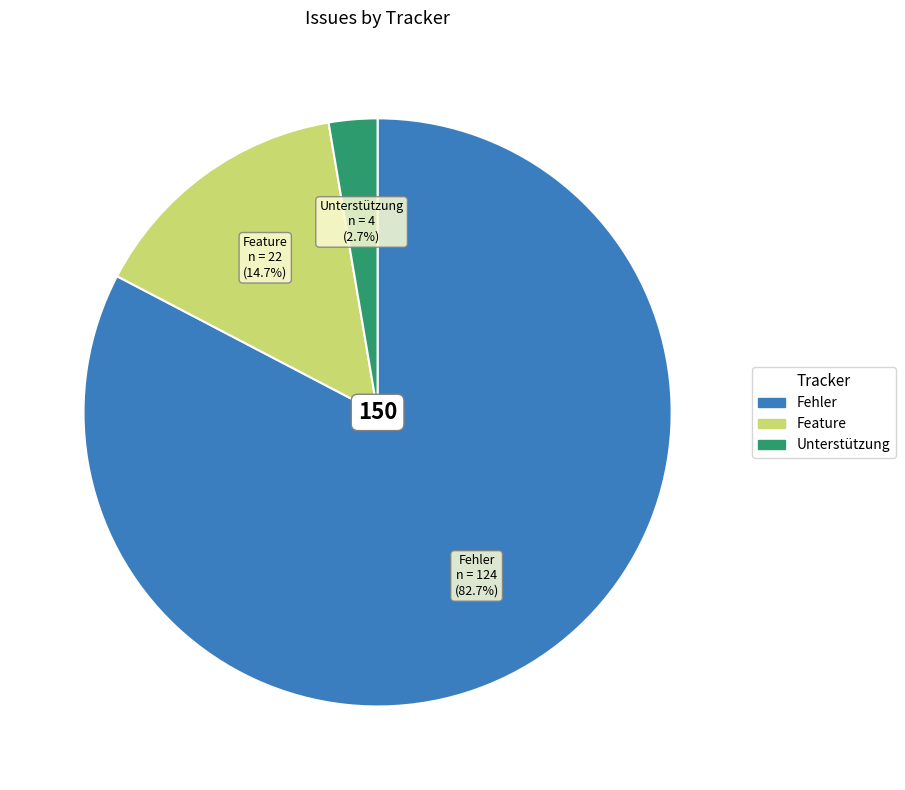

How much of the chart is everything except Unterstützung?

97.3%